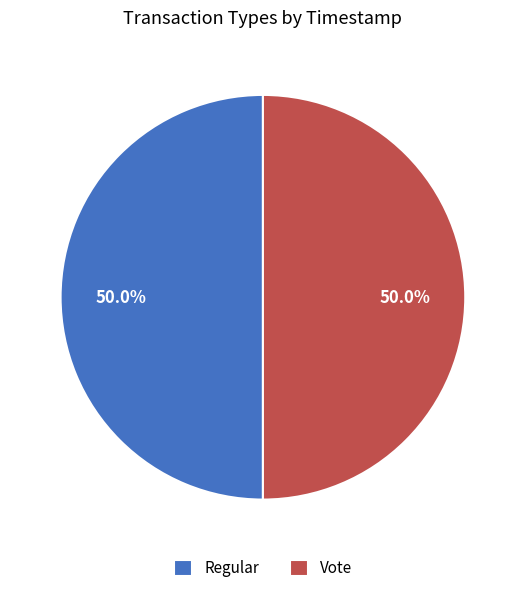

Count the number of slices in the pie.

2